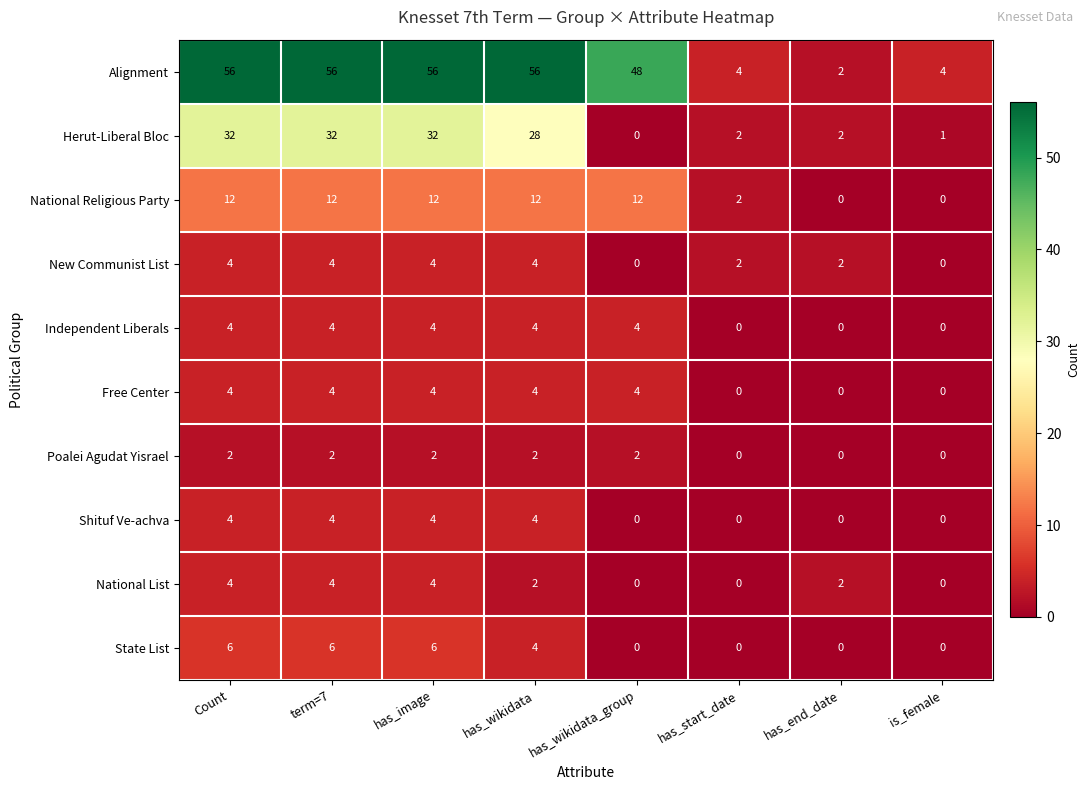

What is the spread (max minus min) of values at Count?

54